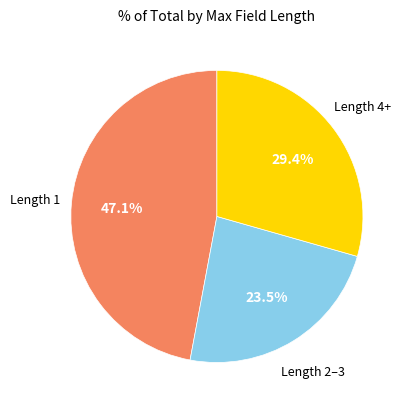

Does any single category account for the majority?

No